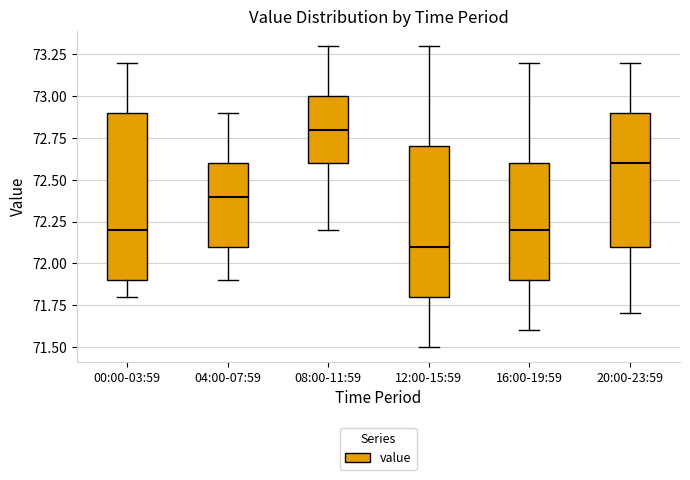

Comparing the boxes themselves (not the whiskers), which one is the tallest?

00:00-03:59